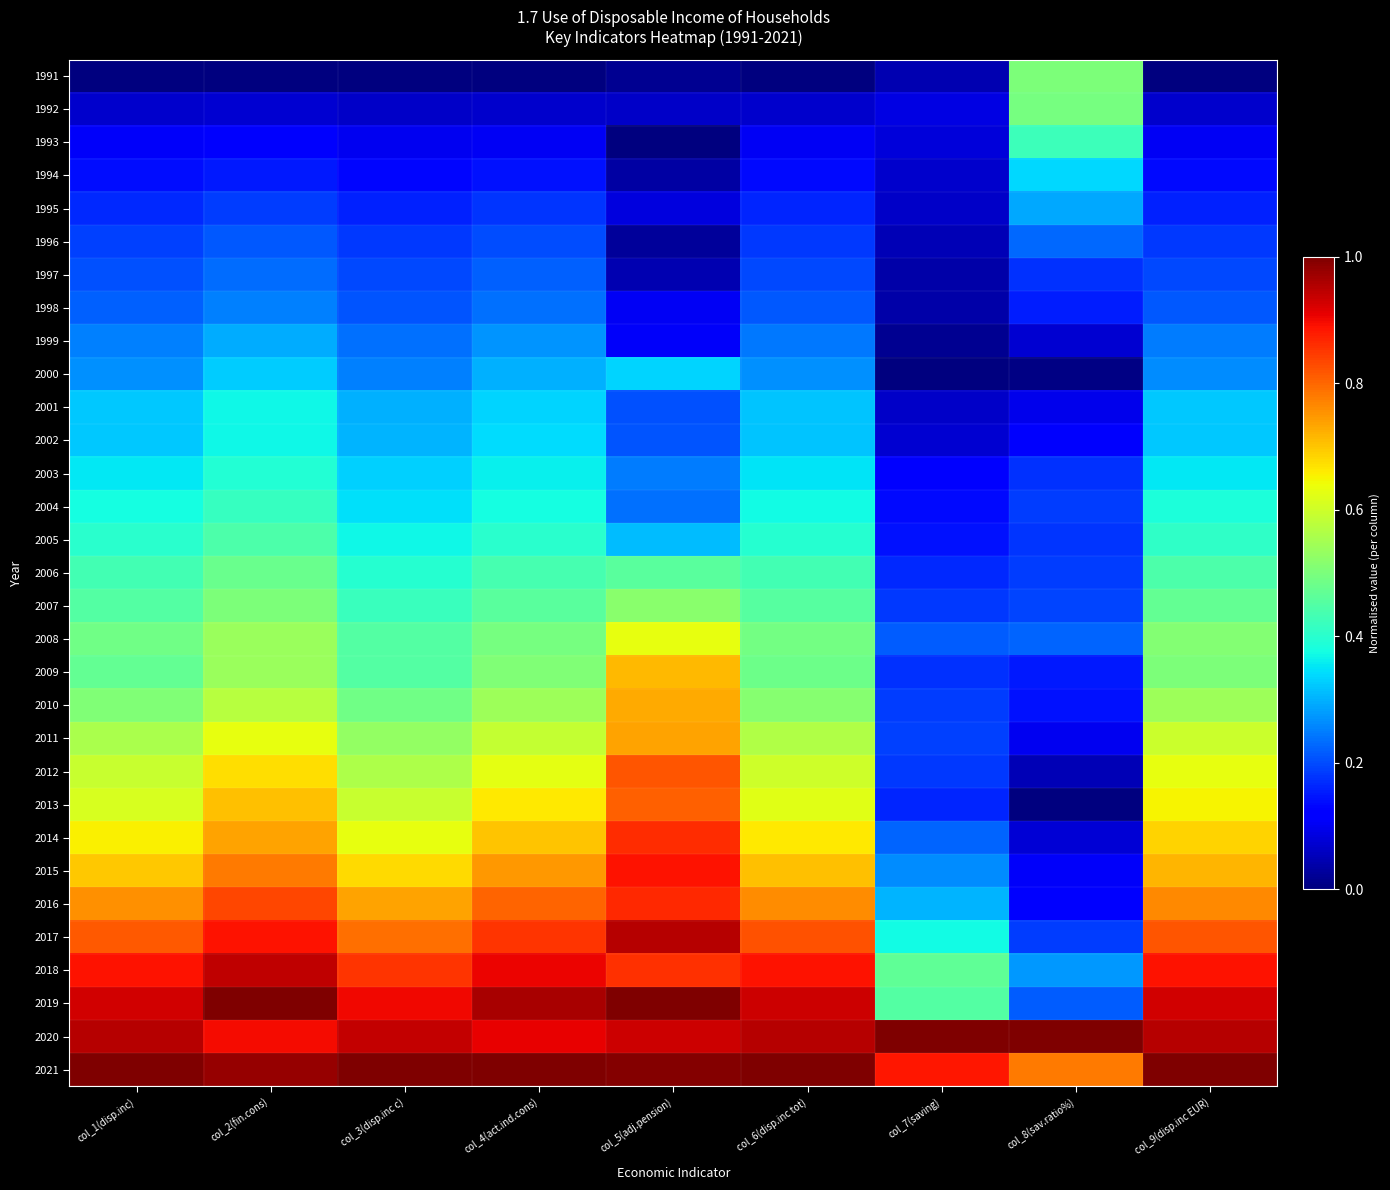

Reading left to right, list all the values displayed in this chart.

1991: col_1(disp.inc)=0.0	col_2(fin.cons)=0.0	col_3(disp.inc c)=0.0	col_4(act.ind.cons)=0.0	col_5(adj.pension)=0.0	col_6(disp.inc tot)=0.0	col_7(saving)=0.0	col_8(sav.ratio%)=0.5	col_9(disp.inc EUR)=0.0
1992: col_1(disp.inc)=0.1	col_2(fin.cons)=0.1	col_3(disp.inc c)=0.1	col_4(act.ind.cons)=0.1	col_5(adj.pension)=0.1	col_6(disp.inc tot)=0.1	col_7(saving)=0.1	col_8(sav.ratio%)=0.5	col_9(disp.inc EUR)=0.1
1993: col_1(disp.inc)=0.1	col_2(fin.cons)=0.1	col_3(disp.inc c)=0.1	col_4(act.ind.cons)=0.1	col_5(adj.pension)=0.0	col_6(disp.inc tot)=0.1	col_7(saving)=0.1	col_8(sav.ratio%)=0.4	col_9(disp.inc EUR)=0.1
1994: col_1(disp.inc)=0.1	col_2(fin.cons)=0.2	col_3(disp.inc c)=0.1	col_4(act.ind.cons)=0.1	col_5(adj.pension)=0.0	col_6(disp.inc tot)=0.1	col_7(saving)=0.1	col_8(sav.ratio%)=0.3	col_9(disp.inc EUR)=0.1
1995: col_1(disp.inc)=0.2	col_2(fin.cons)=0.2	col_3(disp.inc c)=0.2	col_4(act.ind.cons)=0.2	col_5(adj.pension)=0.1	col_6(disp.inc tot)=0.2	col_7(saving)=0.1	col_8(sav.ratio%)=0.3	col_9(disp.inc EUR)=0.2
1996: col_1(disp.inc)=0.2	col_2(fin.cons)=0.2	col_3(disp.inc c)=0.2	col_4(act.ind.cons)=0.2	col_5(adj.pension)=0.0	col_6(disp.inc tot)=0.2	col_7(saving)=0.0	col_8(sav.ratio%)=0.2	col_9(disp.inc EUR)=0.2
1997: col_1(disp.inc)=0.2	col_2(fin.cons)=0.2	col_3(disp.inc c)=0.2	col_4(act.ind.cons)=0.2	col_5(adj.pension)=0.0	col_6(disp.inc tot)=0.2	col_7(saving)=0.0	col_8(sav.ratio%)=0.2	col_9(disp.inc EUR)=0.2
1998: col_1(disp.inc)=0.2	col_2(fin.cons)=0.3	col_3(disp.inc c)=0.2	col_4(act.ind.cons)=0.2	col_5(adj.pension)=0.1	col_6(disp.inc tot)=0.2	col_7(saving)=0.0	col_8(sav.ratio%)=0.2	col_9(disp.inc EUR)=0.2
1999: col_1(disp.inc)=0.3	col_2(fin.cons)=0.3	col_3(disp.inc c)=0.2	col_4(act.ind.cons)=0.3	col_5(adj.pension)=0.1	col_6(disp.inc tot)=0.2	col_7(saving)=0.0	col_8(sav.ratio%)=0.1	col_9(disp.inc EUR)=0.2
2000: col_1(disp.inc)=0.3	col_2(fin.cons)=0.3	col_3(disp.inc c)=0.3	col_4(act.ind.cons)=0.3	col_5(adj.pension)=0.3	col_6(disp.inc tot)=0.3	col_7(saving)=0.0	col_8(sav.ratio%)=0.0	col_9(disp.inc EUR)=0.3
2001: col_1(disp.inc)=0.3	col_2(fin.cons)=0.4	col_3(disp.inc c)=0.3	col_4(act.ind.cons)=0.3	col_5(adj.pension)=0.2	col_6(disp.inc tot)=0.3	col_7(saving)=0.1	col_8(sav.ratio%)=0.1	col_9(disp.inc EUR)=0.3
2002: col_1(disp.inc)=0.3	col_2(fin.cons)=0.4	col_3(disp.inc c)=0.3	col_4(act.ind.cons)=0.3	col_5(adj.pension)=0.2	col_6(disp.inc tot)=0.3	col_7(saving)=0.1	col_8(sav.ratio%)=0.1	col_9(disp.inc EUR)=0.3
2003: col_1(disp.inc)=0.4	col_2(fin.cons)=0.4	col_3(disp.inc c)=0.3	col_4(act.ind.cons)=0.4	col_5(adj.pension)=0.2	col_6(disp.inc tot)=0.3	col_7(saving)=0.1	col_8(sav.ratio%)=0.2	col_9(disp.inc EUR)=0.4
2004: col_1(disp.inc)=0.4	col_2(fin.cons)=0.4	col_3(disp.inc c)=0.3	col_4(act.ind.cons)=0.4	col_5(adj.pension)=0.2	col_6(disp.inc tot)=0.4	col_7(saving)=0.1	col_8(sav.ratio%)=0.2	col_9(disp.inc EUR)=0.4
2005: col_1(disp.inc)=0.4	col_2(fin.cons)=0.4	col_3(disp.inc c)=0.4	col_4(act.ind.cons)=0.4	col_5(adj.pension)=0.3	col_6(disp.inc tot)=0.4	col_7(saving)=0.1	col_8(sav.ratio%)=0.2	col_9(disp.inc EUR)=0.4
2006: col_1(disp.inc)=0.4	col_2(fin.cons)=0.5	col_3(disp.inc c)=0.4	col_4(act.ind.cons)=0.4	col_5(adj.pension)=0.5	col_6(disp.inc tot)=0.4	col_7(saving)=0.2	col_8(sav.ratio%)=0.2	col_9(disp.inc EUR)=0.4
2007: col_1(disp.inc)=0.5	col_2(fin.cons)=0.5	col_3(disp.inc c)=0.4	col_4(act.ind.cons)=0.5	col_5(adj.pension)=0.5	col_6(disp.inc tot)=0.5	col_7(saving)=0.2	col_8(sav.ratio%)=0.2	col_9(disp.inc EUR)=0.5
2008: col_1(disp.inc)=0.5	col_2(fin.cons)=0.5	col_3(disp.inc c)=0.5	col_4(act.ind.cons)=0.5	col_5(adj.pension)=0.6	col_6(disp.inc tot)=0.5	col_7(saving)=0.2	col_8(sav.ratio%)=0.2	col_9(disp.inc EUR)=0.5
2009: col_1(disp.inc)=0.5	col_2(fin.cons)=0.5	col_3(disp.inc c)=0.5	col_4(act.ind.cons)=0.5	col_5(adj.pension)=0.7	col_6(disp.inc tot)=0.5	col_7(saving)=0.2	col_8(sav.ratio%)=0.1	col_9(disp.inc EUR)=0.5
2010: col_1(disp.inc)=0.5	col_2(fin.cons)=0.6	col_3(disp.inc c)=0.5	col_4(act.ind.cons)=0.5	col_5(adj.pension)=0.7	col_6(disp.inc tot)=0.5	col_7(saving)=0.2	col_8(sav.ratio%)=0.1	col_9(disp.inc EUR)=0.5
2011: col_1(disp.inc)=0.6	col_2(fin.cons)=0.6	col_3(disp.inc c)=0.5	col_4(act.ind.cons)=0.6	col_5(adj.pension)=0.7	col_6(disp.inc tot)=0.6	col_7(saving)=0.2	col_8(sav.ratio%)=0.1	col_9(disp.inc EUR)=0.6
2012: col_1(disp.inc)=0.6	col_2(fin.cons)=0.7	col_3(disp.inc c)=0.6	col_4(act.ind.cons)=0.6	col_5(adj.pension)=0.8	col_6(disp.inc tot)=0.6	col_7(saving)=0.2	col_8(sav.ratio%)=0.1	col_9(disp.inc EUR)=0.6
2013: col_1(disp.inc)=0.6	col_2(fin.cons)=0.7	col_3(disp.inc c)=0.6	col_4(act.ind.cons)=0.7	col_5(adj.pension)=0.8	col_6(disp.inc tot)=0.6	col_7(saving)=0.2	col_8(sav.ratio%)=0.0	col_9(disp.inc EUR)=0.6
2014: col_1(disp.inc)=0.7	col_2(fin.cons)=0.7	col_3(disp.inc c)=0.6	col_4(act.ind.cons)=0.7	col_5(adj.pension)=0.9	col_6(disp.inc tot)=0.7	col_7(saving)=0.2	col_8(sav.ratio%)=0.1	col_9(disp.inc EUR)=0.7
2015: col_1(disp.inc)=0.7	col_2(fin.cons)=0.8	col_3(disp.inc c)=0.7	col_4(act.ind.cons)=0.7	col_5(adj.pension)=0.9	col_6(disp.inc tot)=0.7	col_7(saving)=0.3	col_8(sav.ratio%)=0.1	col_9(disp.inc EUR)=0.7
2016: col_1(disp.inc)=0.8	col_2(fin.cons)=0.8	col_3(disp.inc c)=0.7	col_4(act.ind.cons)=0.8	col_5(adj.pension)=0.9	col_6(disp.inc tot)=0.8	col_7(saving)=0.3	col_8(sav.ratio%)=0.1	col_9(disp.inc EUR)=0.8
2017: col_1(disp.inc)=0.8	col_2(fin.cons)=0.9	col_3(disp.inc c)=0.8	col_4(act.ind.cons)=0.9	col_5(adj.pension)=1.0	col_6(disp.inc tot)=0.8	col_7(saving)=0.4	col_8(sav.ratio%)=0.2	col_9(disp.inc EUR)=0.8
2018: col_1(disp.inc)=0.9	col_2(fin.cons)=0.9	col_3(disp.inc c)=0.9	col_4(act.ind.cons)=0.9	col_5(adj.pension)=0.9	col_6(disp.inc tot)=0.9	col_7(saving)=0.5	col_8(sav.ratio%)=0.3	col_9(disp.inc EUR)=0.9
2019: col_1(disp.inc)=0.9	col_2(fin.cons)=1.0	col_3(disp.inc c)=0.9	col_4(act.ind.cons)=1.0	col_5(adj.pension)=1.0	col_6(disp.inc tot)=0.9	col_7(saving)=0.5	col_8(sav.ratio%)=0.2	col_9(disp.inc EUR)=0.9
2020: col_1(disp.inc)=1.0	col_2(fin.cons)=0.9	col_3(disp.inc c)=0.9	col_4(act.ind.cons)=0.9	col_5(adj.pension)=0.9	col_6(disp.inc tot)=1.0	col_7(saving)=1.0	col_8(sav.ratio%)=1.0	col_9(disp.inc EUR)=1.0
2021: col_1(disp.inc)=1.0	col_2(fin.cons)=1.0	col_3(disp.inc c)=1.0	col_4(act.ind.cons)=1.0	col_5(adj.pension)=1.0	col_6(disp.inc tot)=1.0	col_7(saving)=0.9	col_8(sav.ratio%)=0.8	col_9(disp.inc EUR)=1.0